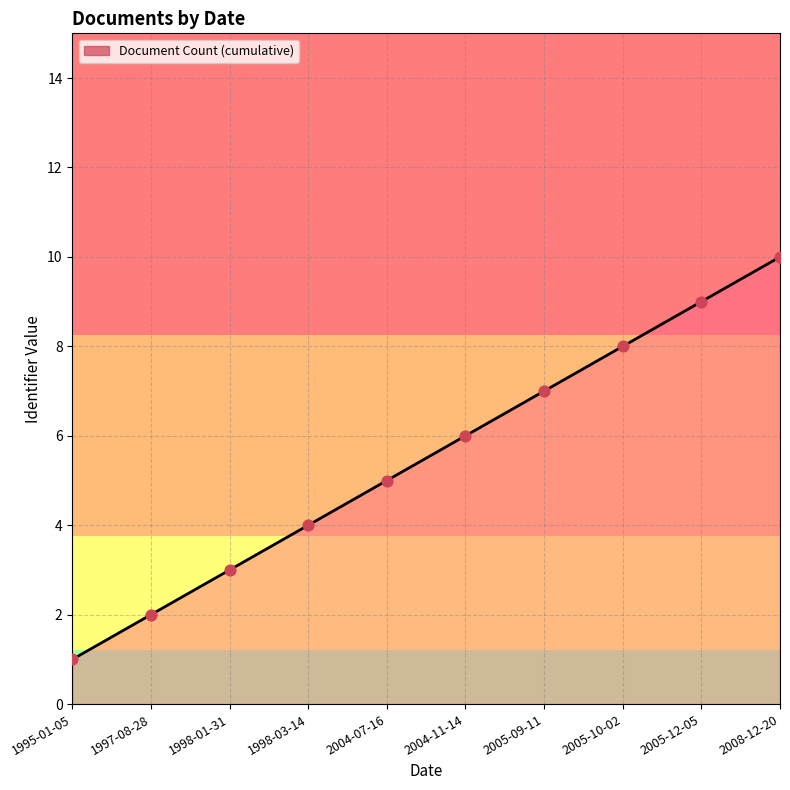

Approximately how many times larger is the value at 2008-12-20 compared to 2004-11-14?

1.7